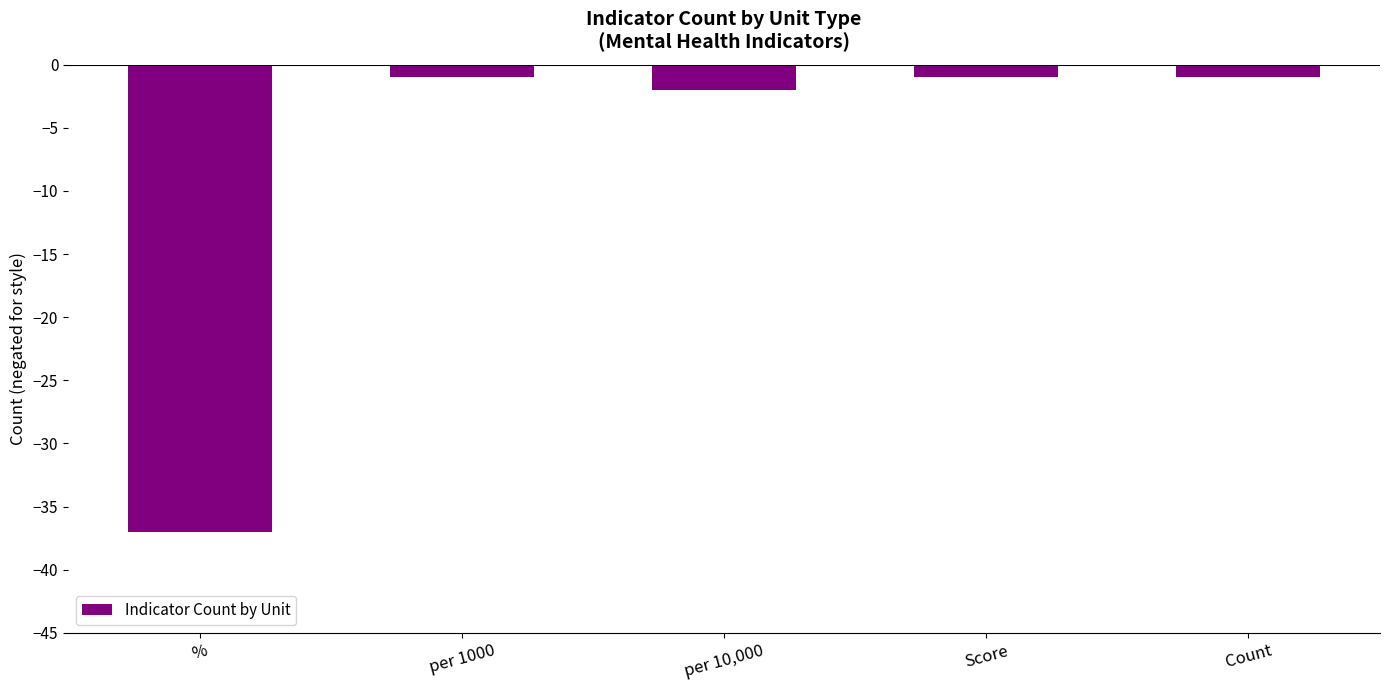

What is the change in value from per 1000 to per 10,000?

-1